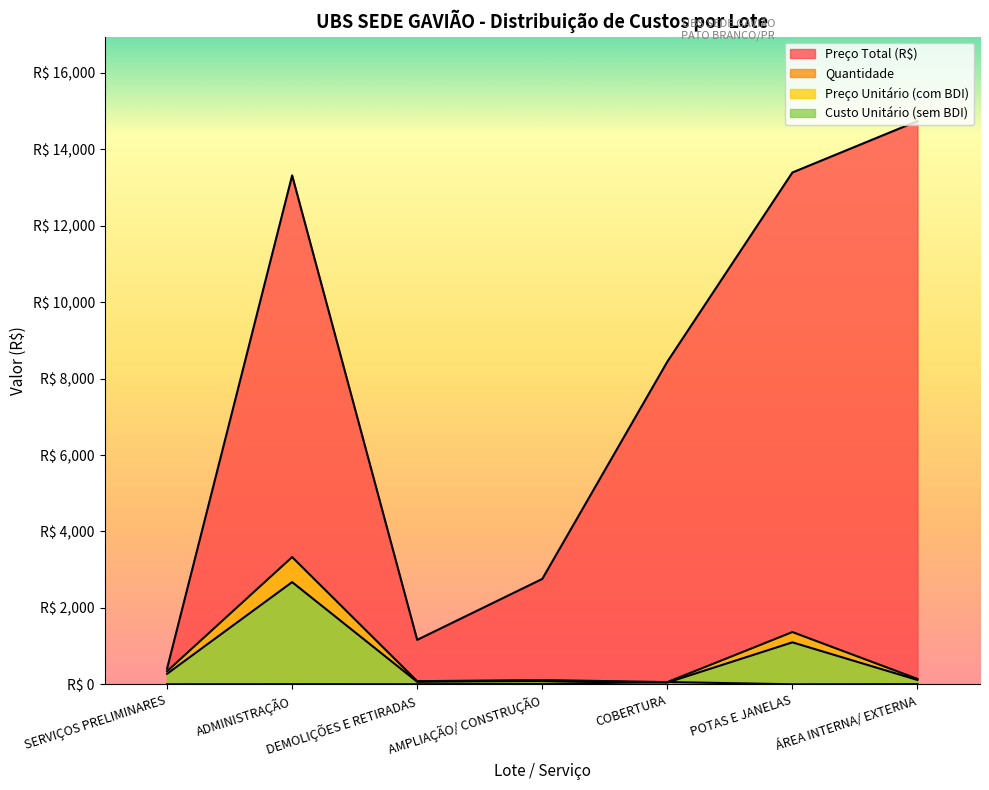

How many distinct data groups are displayed?

4